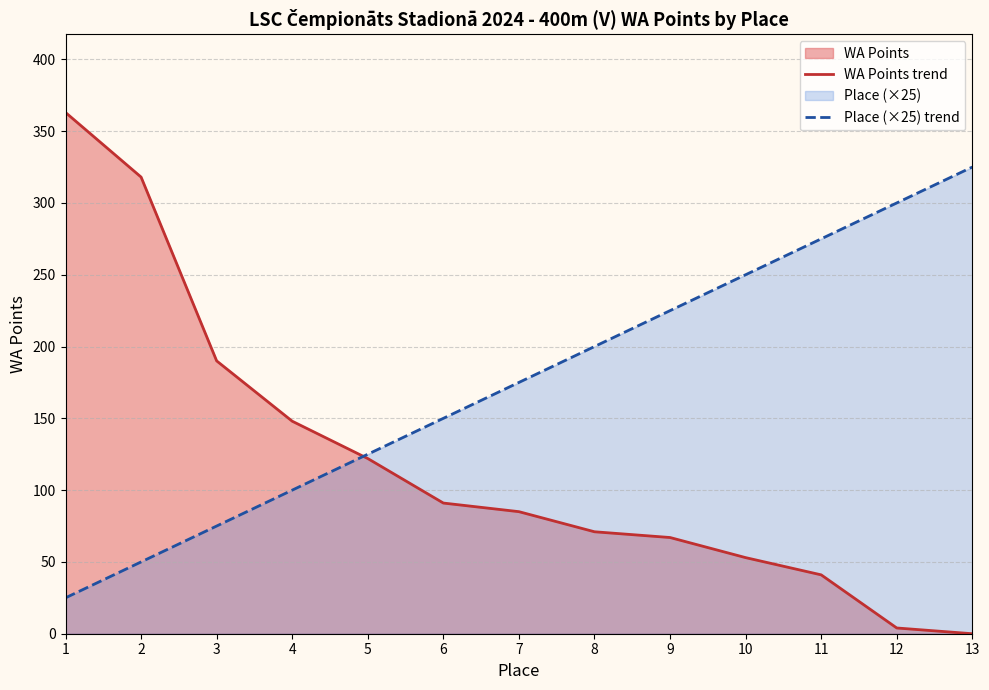

Rank the series by their maximum value, from highest to lowest.

WA Points trend, Place (×25) trend